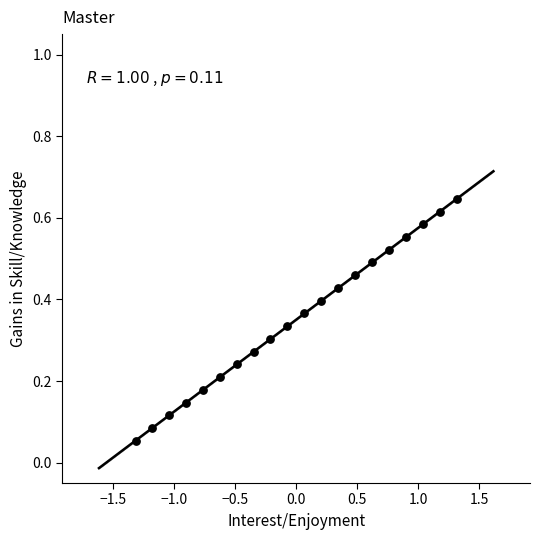

What is the range of X values (max minus min)?

2.6